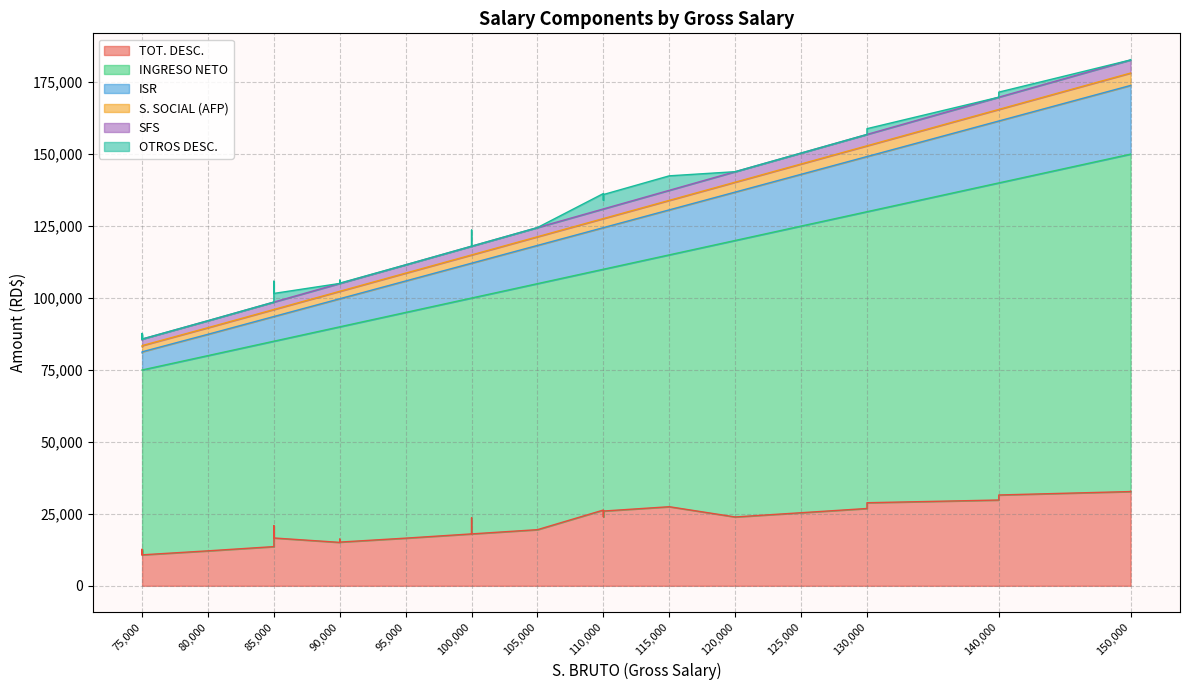

What is the difference between the maximum and minimum values in the SFS series?

2280.0